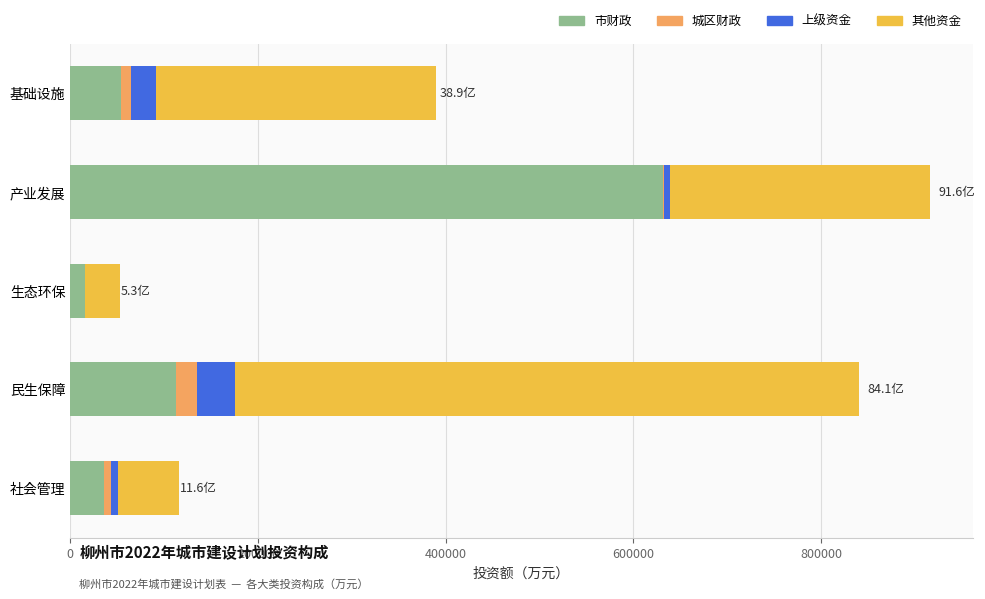

Is it true that 市财政 equals 225679.1 at 产业发展?

False